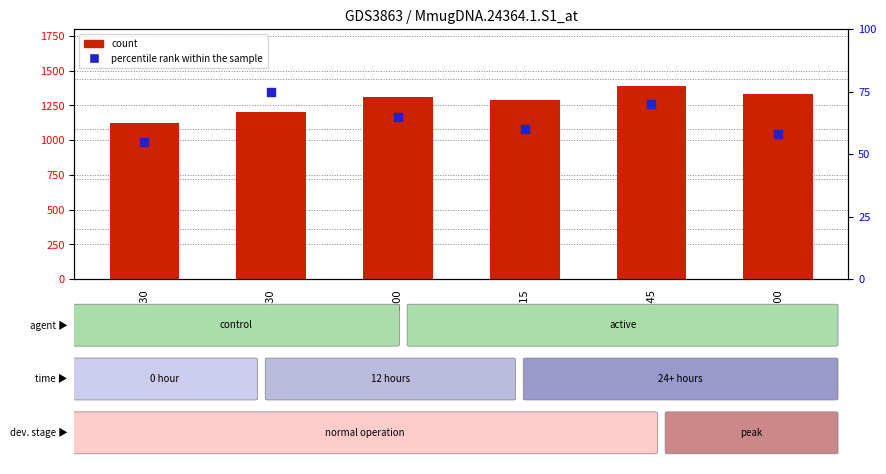

What are all the series names shown in the legend?

count, percentile rank within the sample